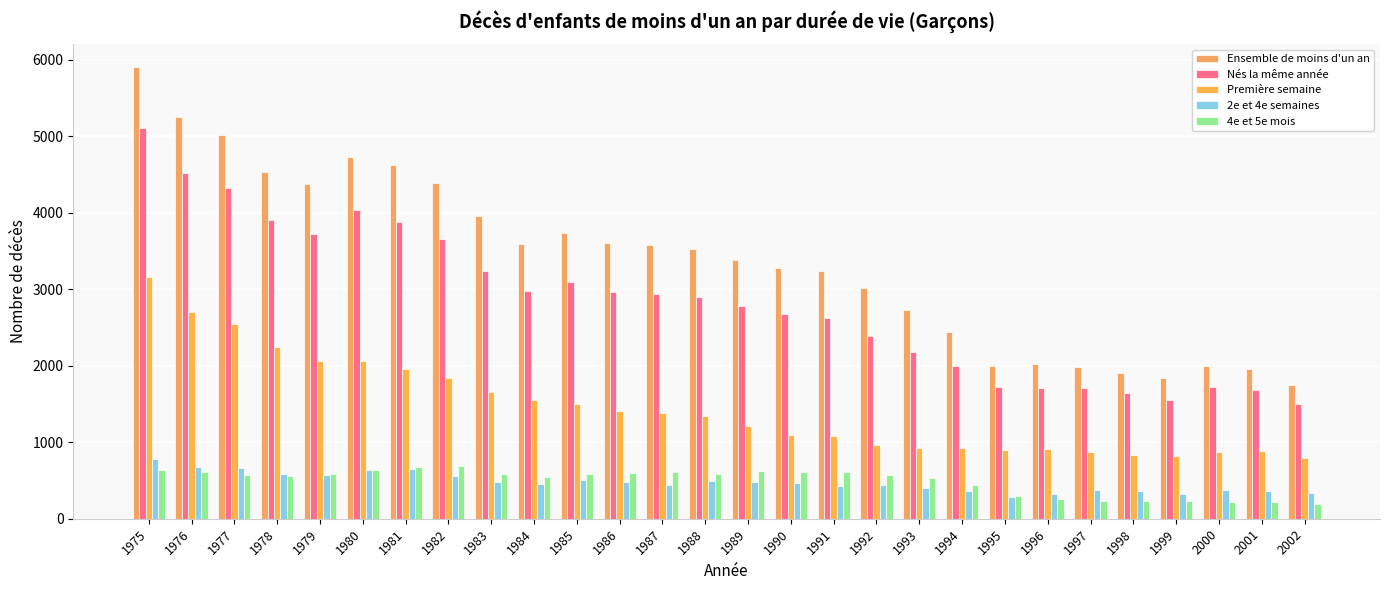

What is the maximum value shown in the chart?

5906